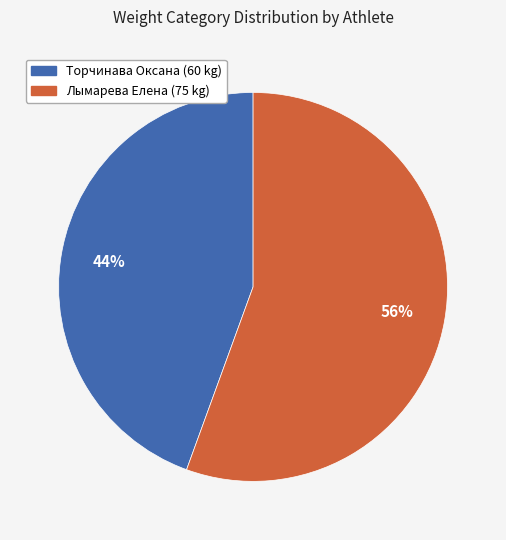

Count the number of slices in the pie.

2